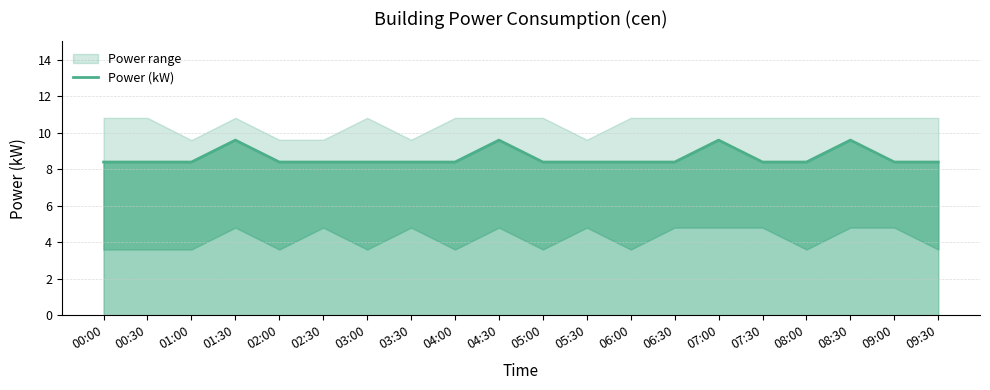

What is the difference between the second highest and minimum values?

1.2